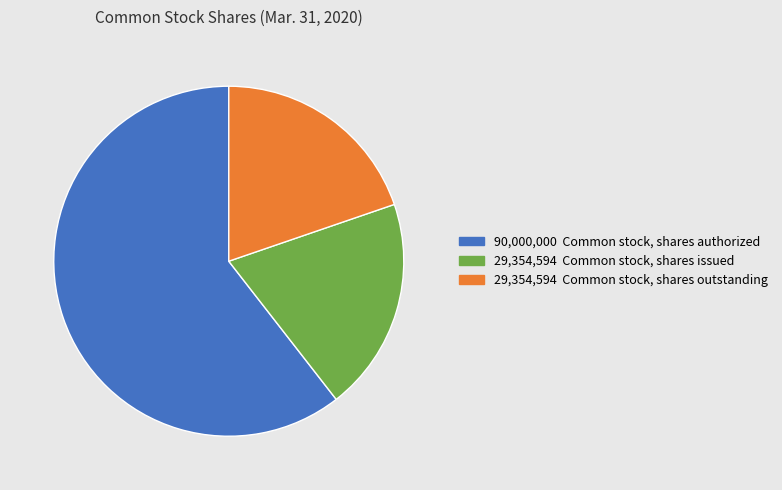

Count the number of slices in the pie.

3